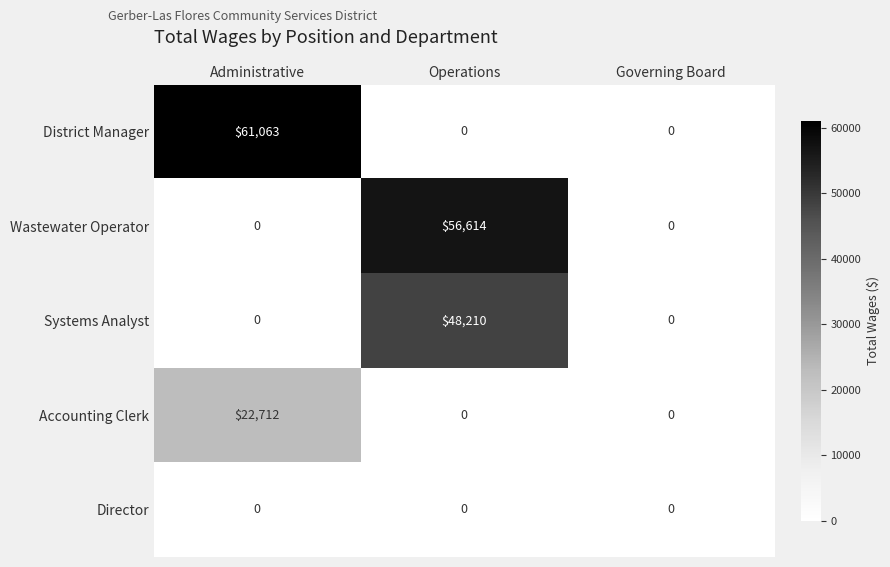

At how many categories does at least one series exceed 37748?

2